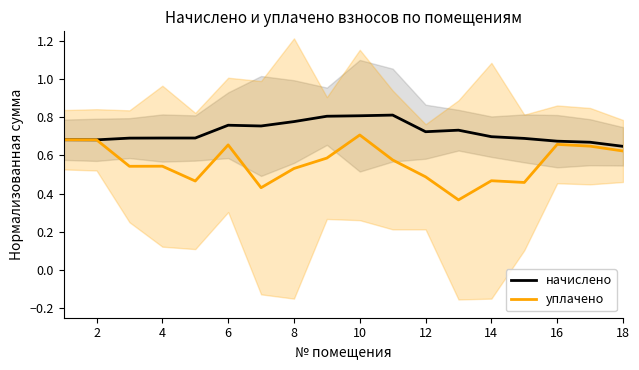

In уплачено, how many points are lower than both neighbors (excluding endpoints)?

5